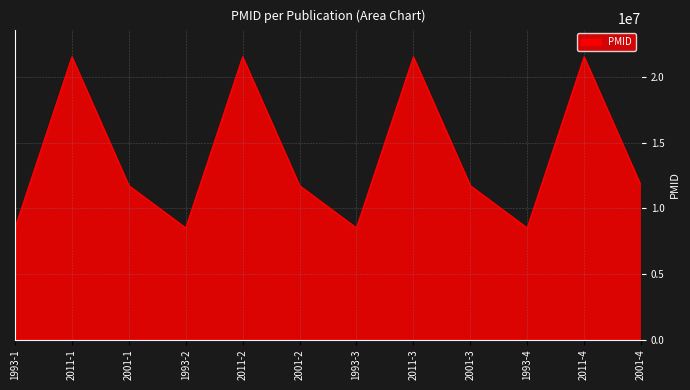

The value at 2011-2 is 21562741. True or false?

True